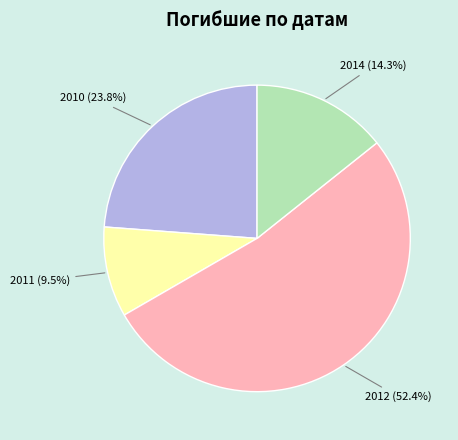

Is there a majority slice in this chart?

Yes